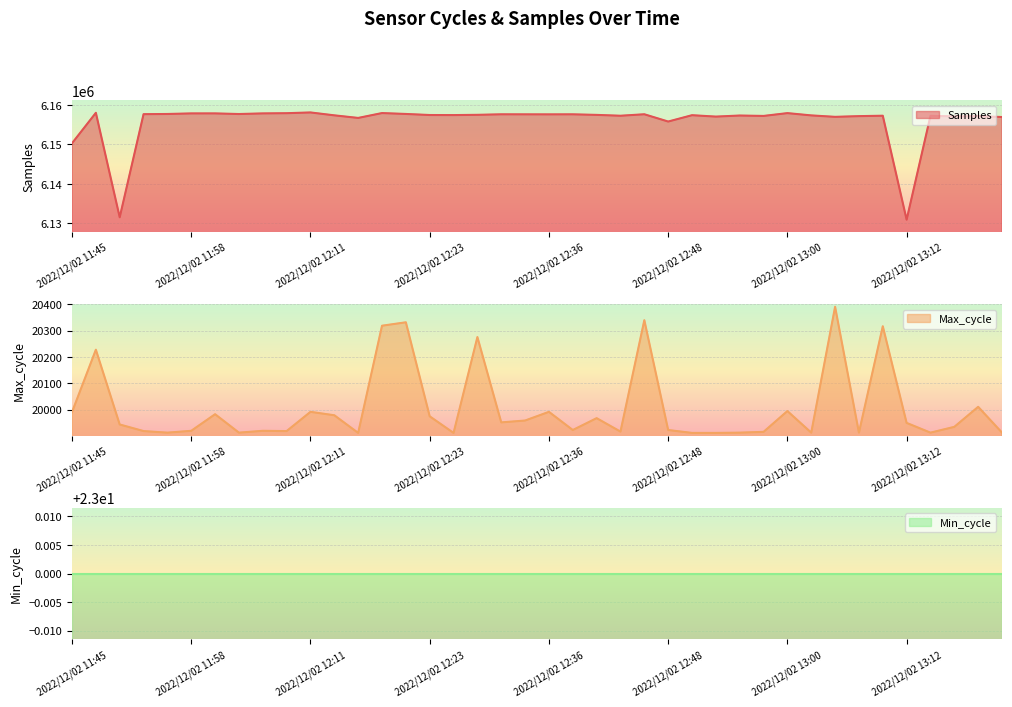

What is the label of the 17th point from the left?

2022/12/02 12:26